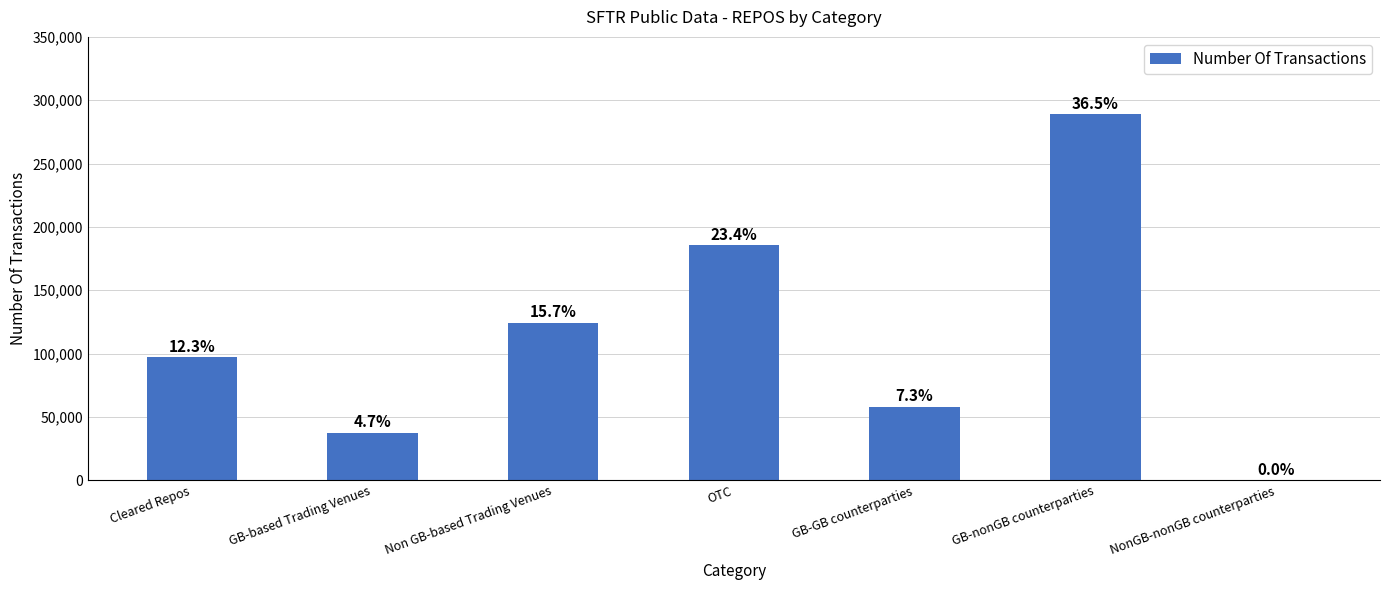

Are the bars grouped side by side (vs. stacked)?

No